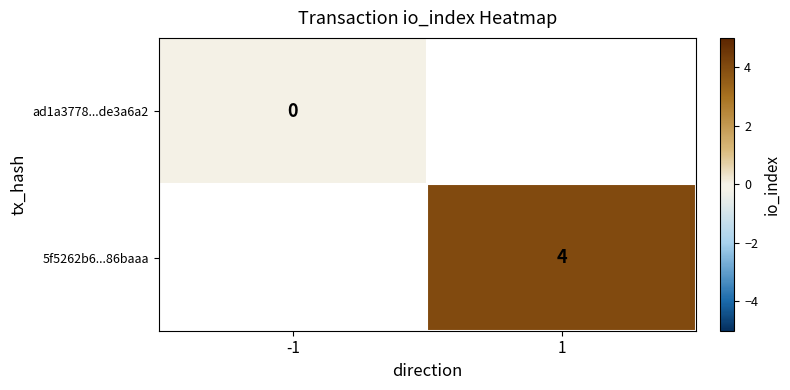

True or false: 5f5262b6...86baaa has a value of 0.9 at 1.

False